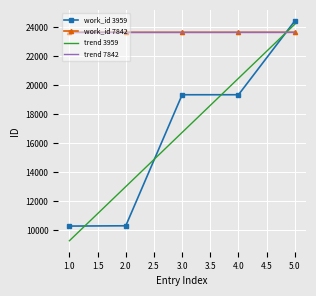

What is the value of the work_id 7842 point at the 4th from the left?

23665